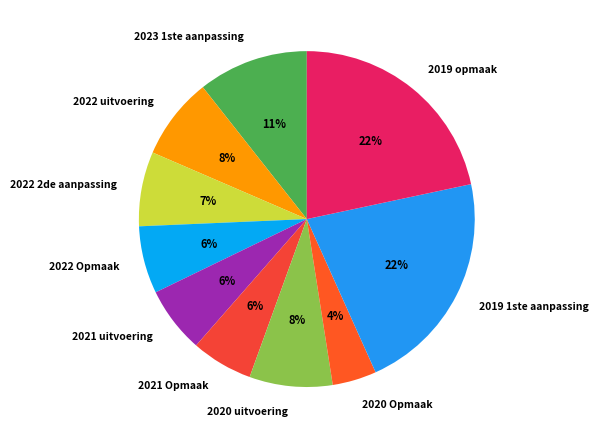

Is it true that 2022 2de aanpassing is 7% of the pie?

True